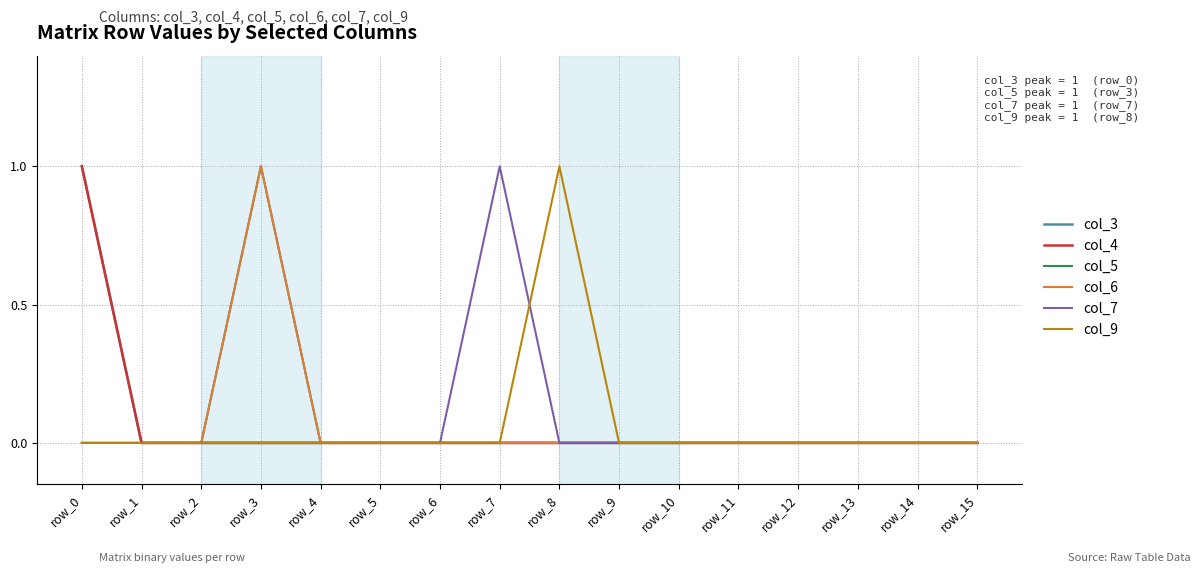

Rank the series at row_8 from highest to lowest value.

col_9, col_3, col_4, col_5, col_6, col_7